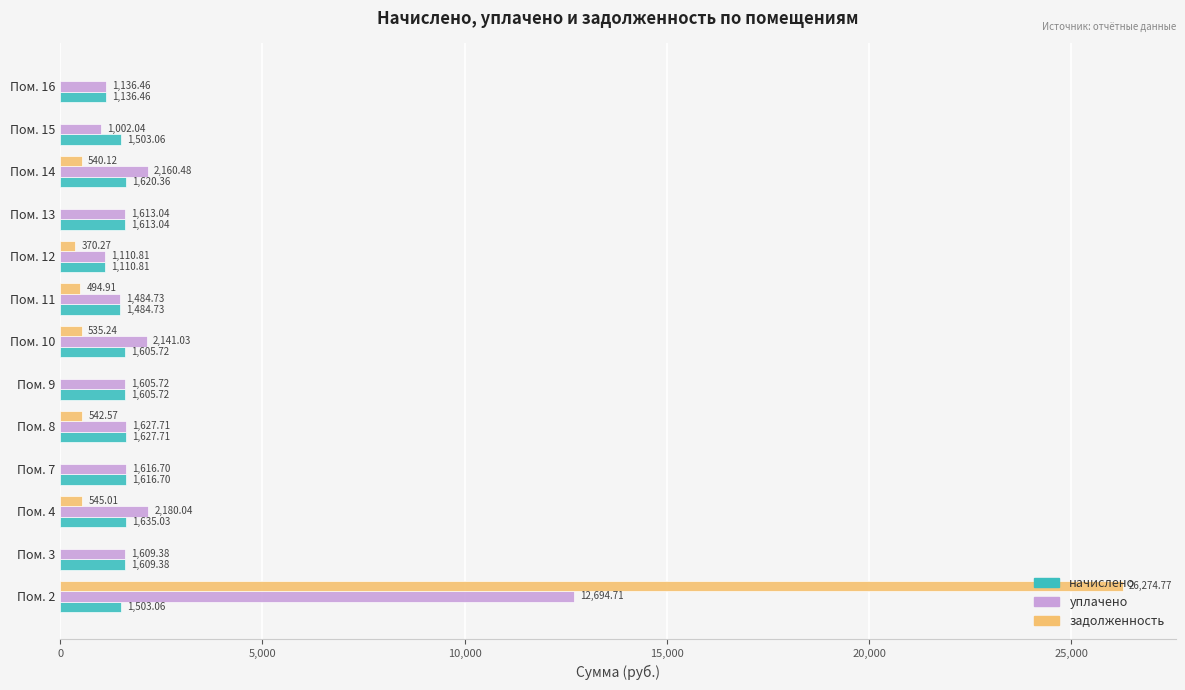

Is the value of уплачено at Пом. 4 greater than the value of начислено at Пом. 12?

Yes